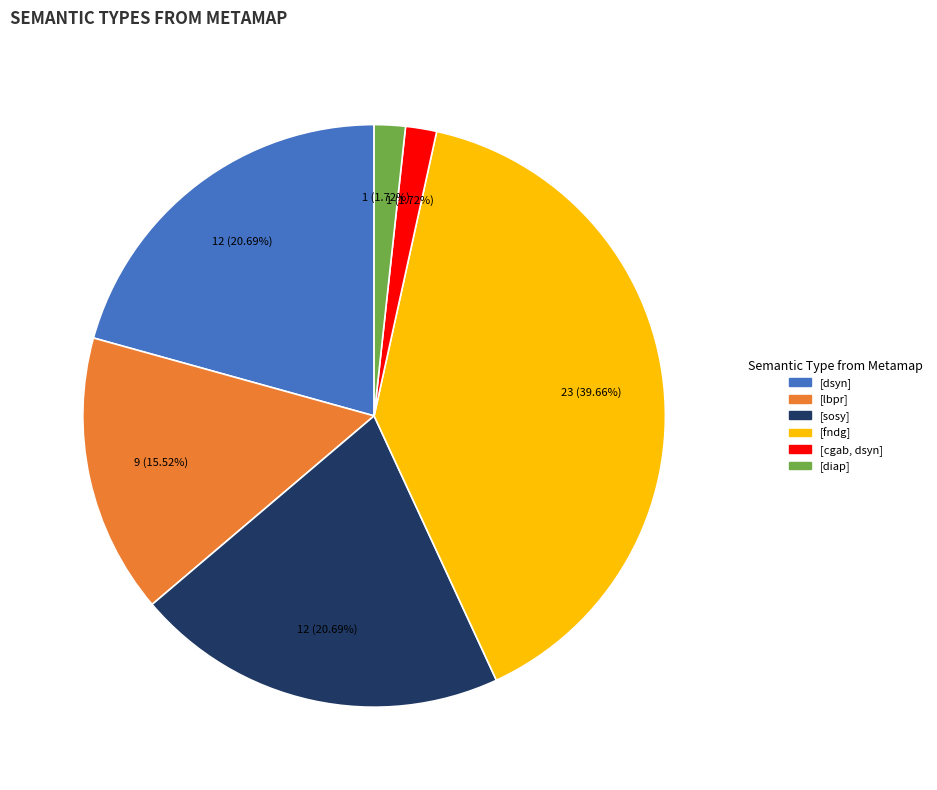

Is there any slice that represents more than half of the pie?

No